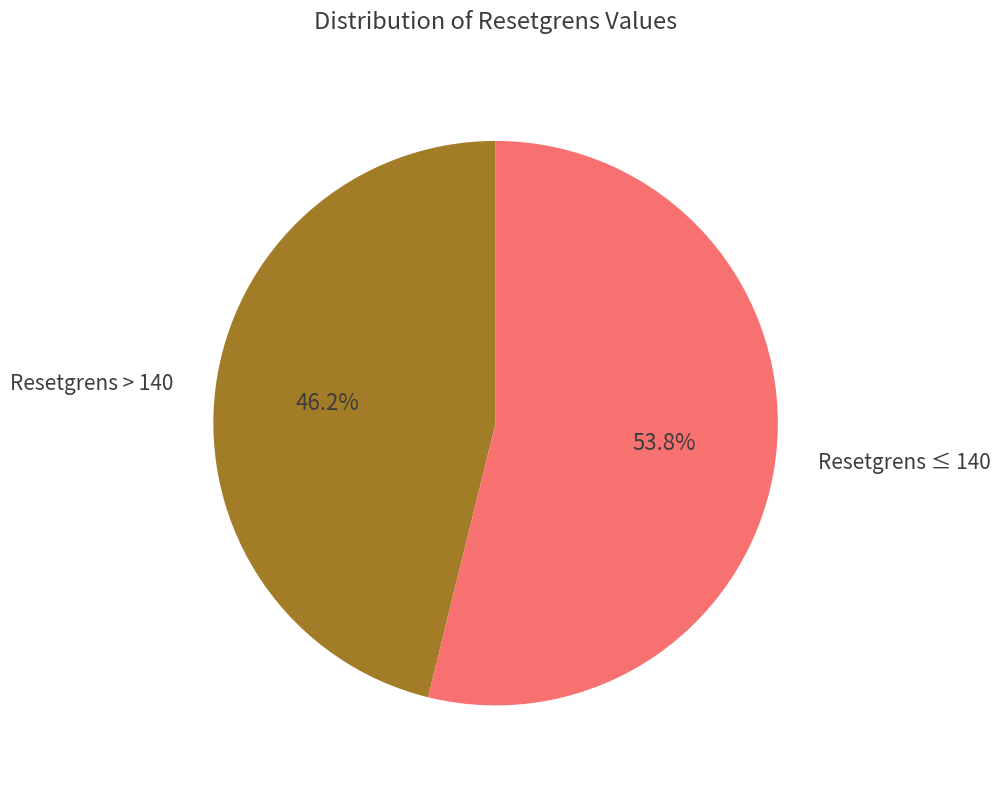

How many segments does this pie chart have?

2